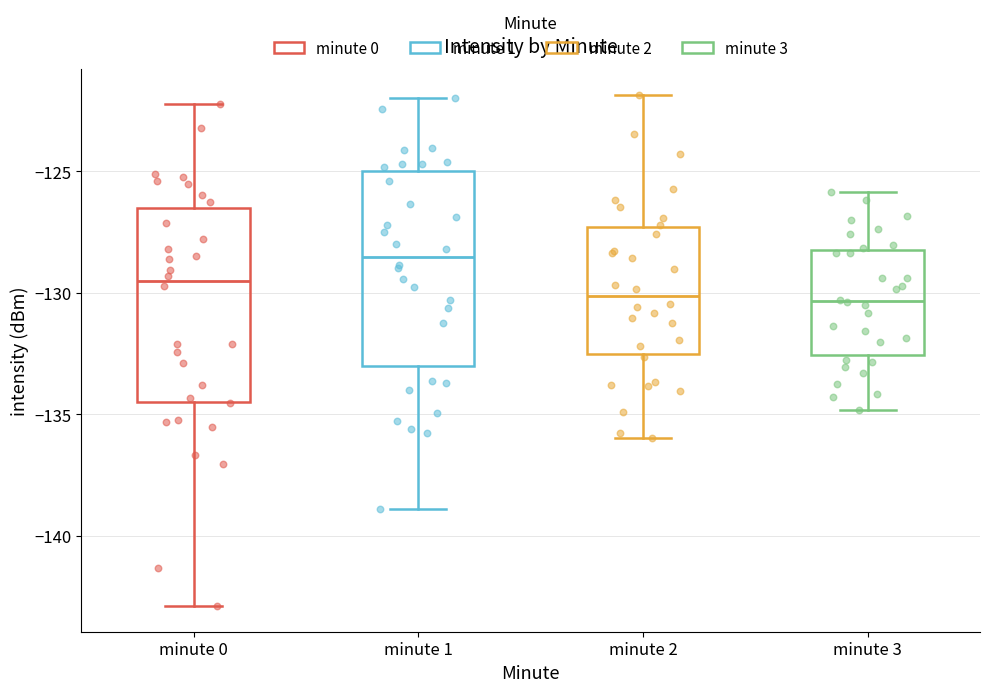

Where does the lower whisker of the box for minute 1 end on the y-axis? The values are not printed on the chart, so give them approximately, as read against the axis.

-139.0